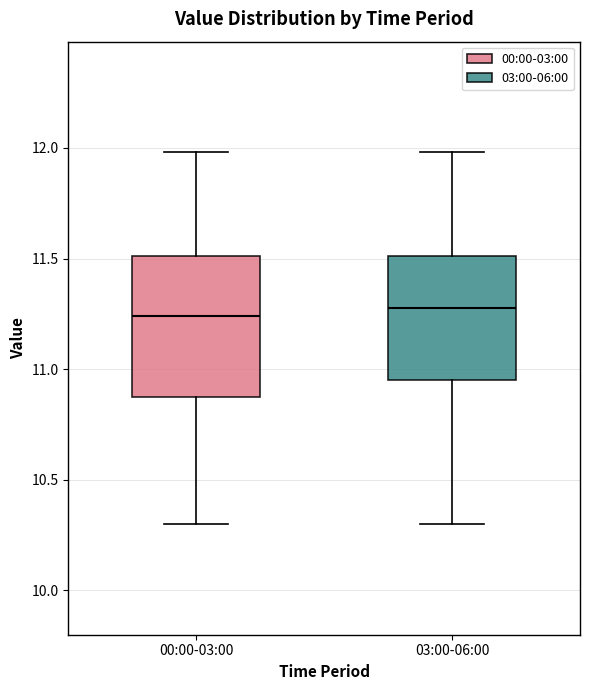

Which box is the tallest, from its lower edge to its upper edge?

00:00-03:00